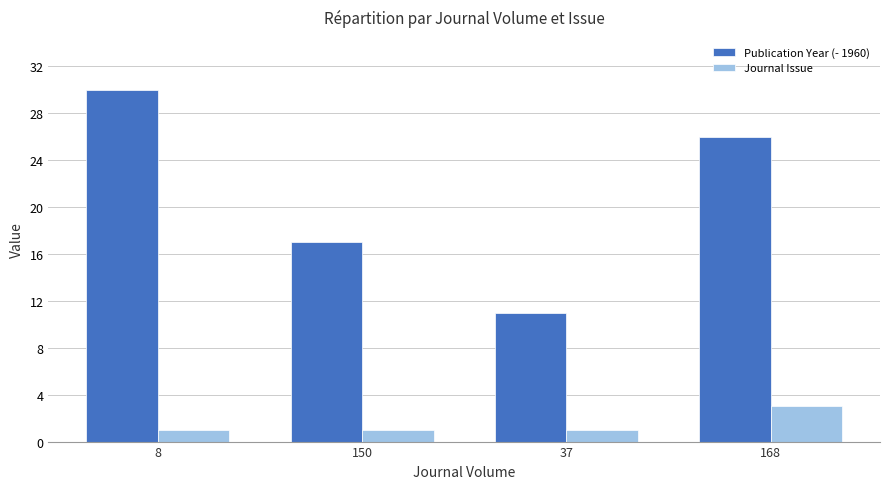

What is the difference between the highest and lowest values at 8?

29